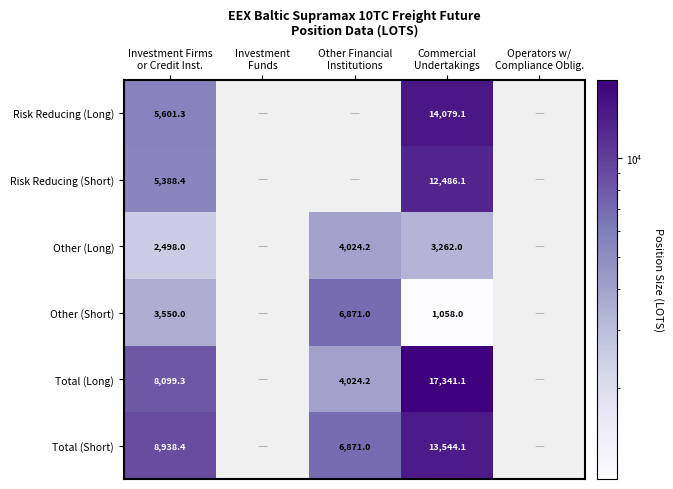

Is the value of Other (Long) at Commercial Undertakings greater than the value of Total (Short) at Commercial Undertakings?

No